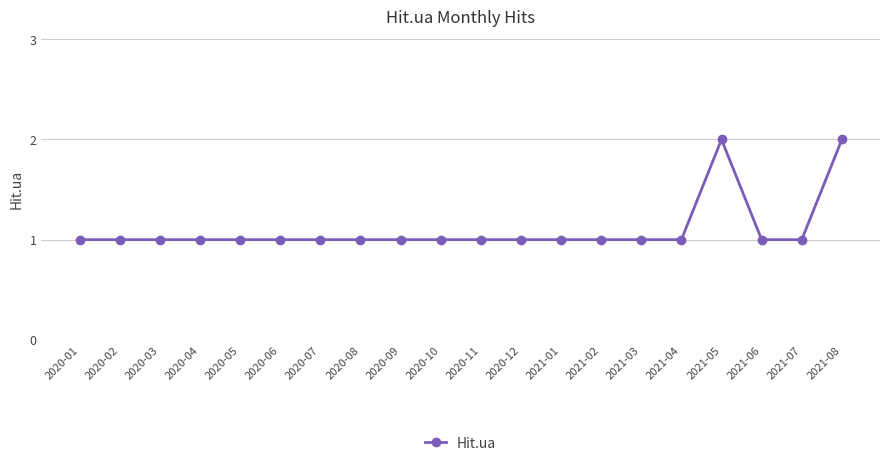

What is the sum of all values?

22